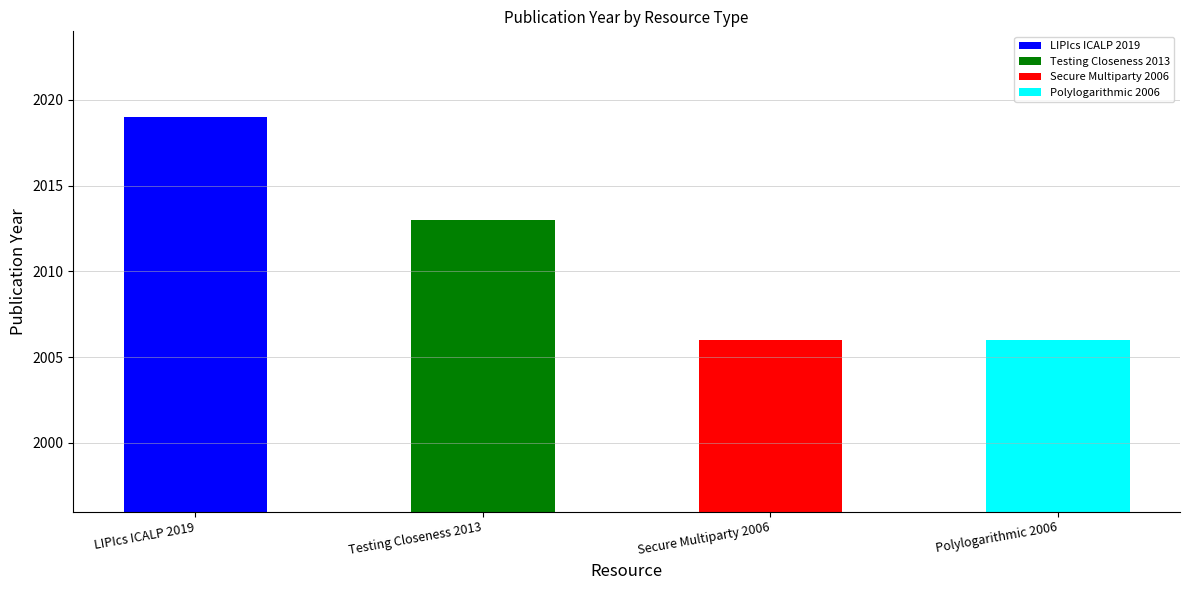

At which category does the chart reach its minimum across all series?

Secure Multiparty 2006